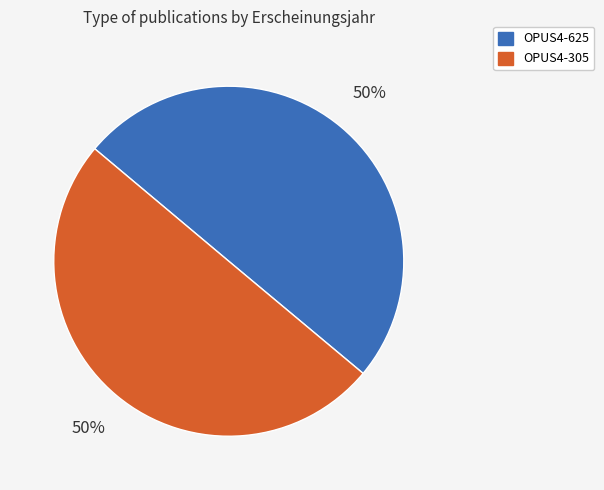

Approximately how many times larger is the value at OPUS4-625 compared to OPUS4-305?

1.0